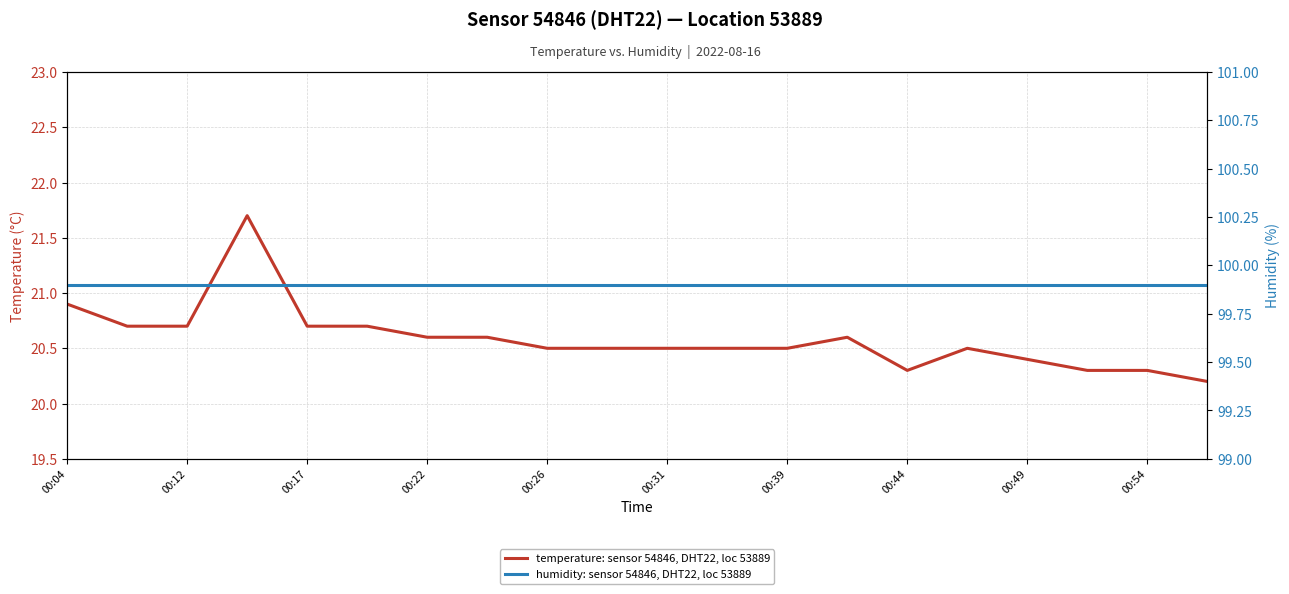

Is the value of temperature: sensor 54846, DHT22, loc 53889 at 13 greater than the value of humidity: sensor 54846, DHT22, loc 53889 at 12?

No